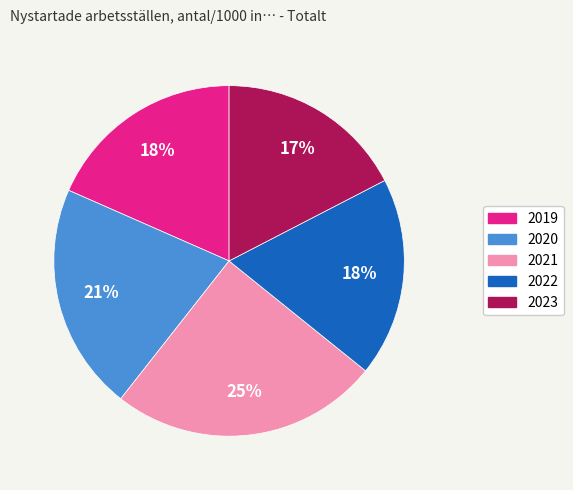

What is the largest slice in the pie chart?

2021